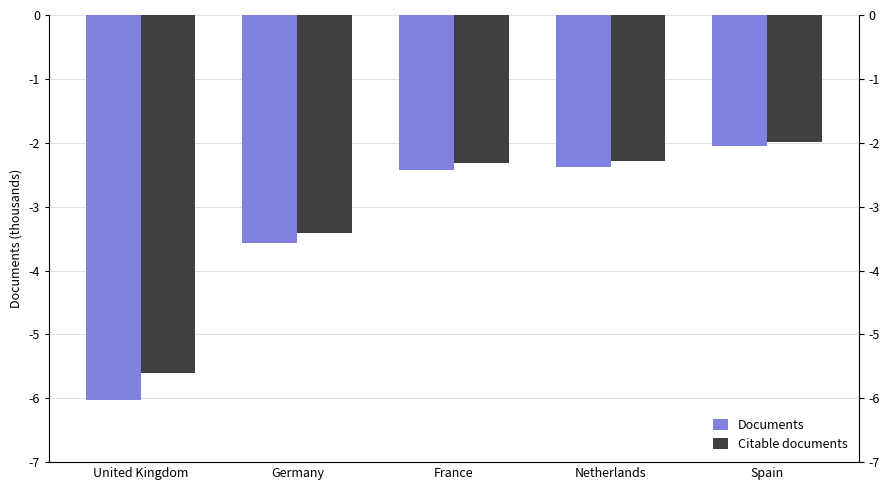

At France, list the series in order from smallest to largest.

Documents, Citable documents